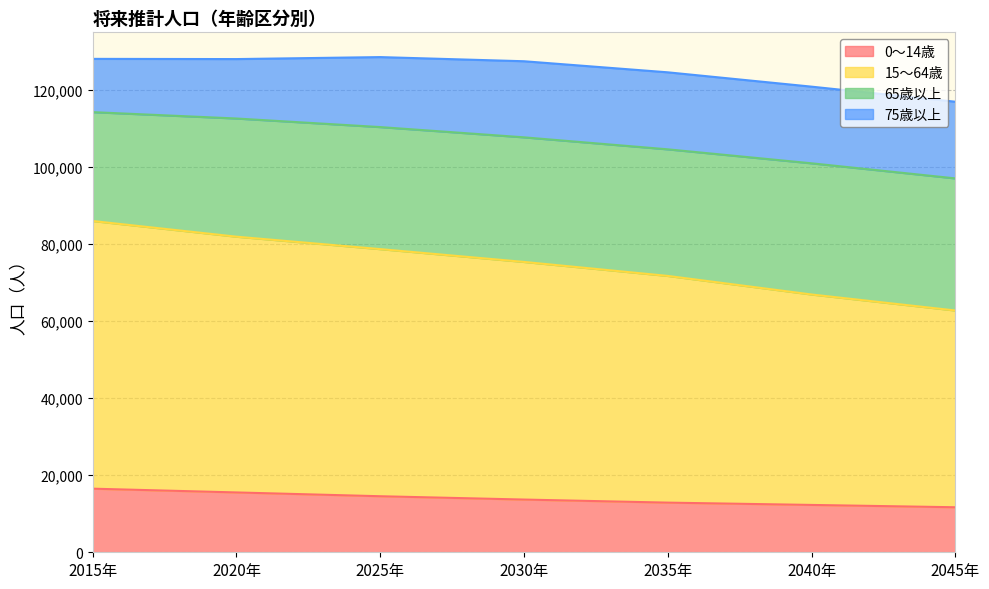

Does the chart display data point markers on the line(s)?

No